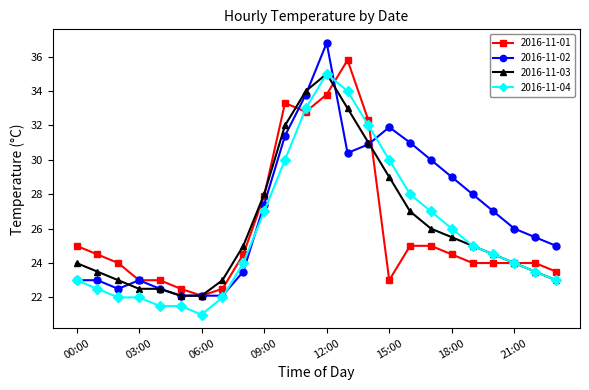

What is the smallest value displayed?

21.0